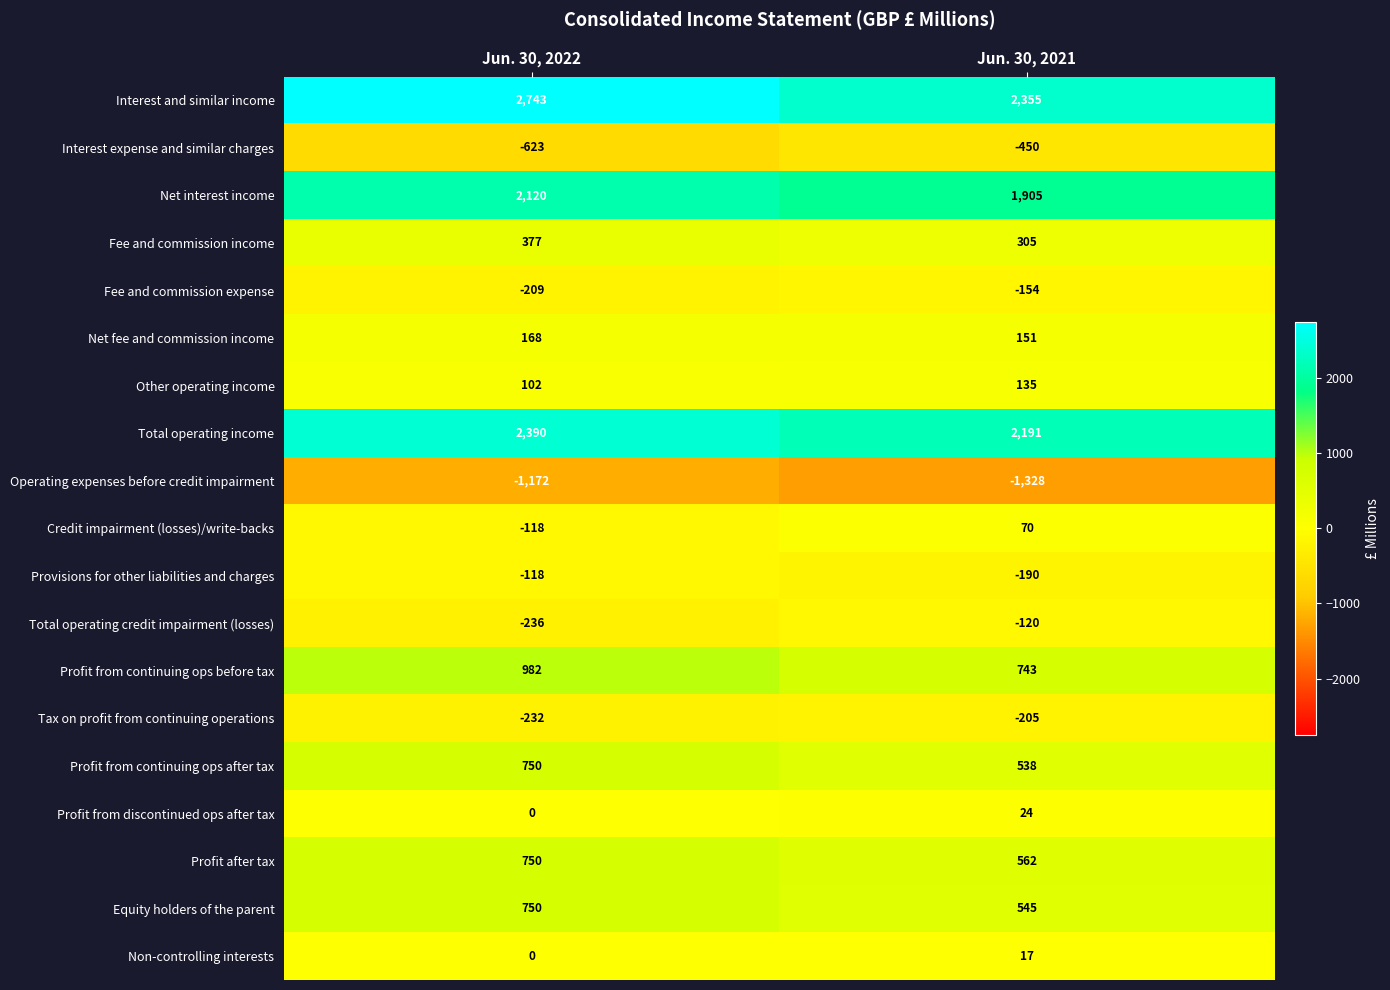

What is the difference between the highest and lowest values at Jun. 30, 2021?

3683